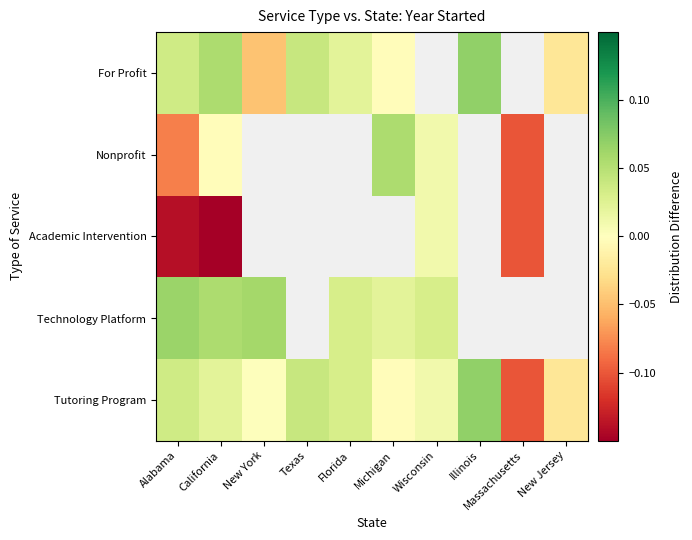

At how many categories does at least one series exceed 0?

8